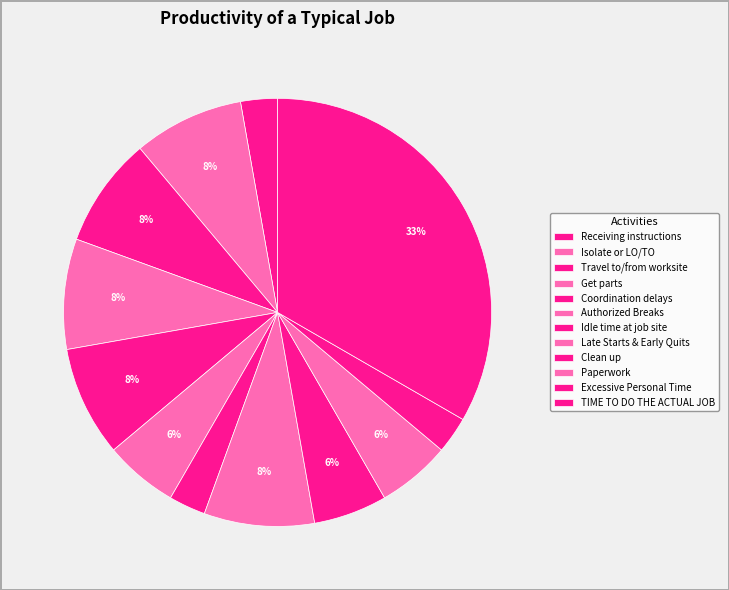

To the nearest percent, what is the average slice percentage?

8%